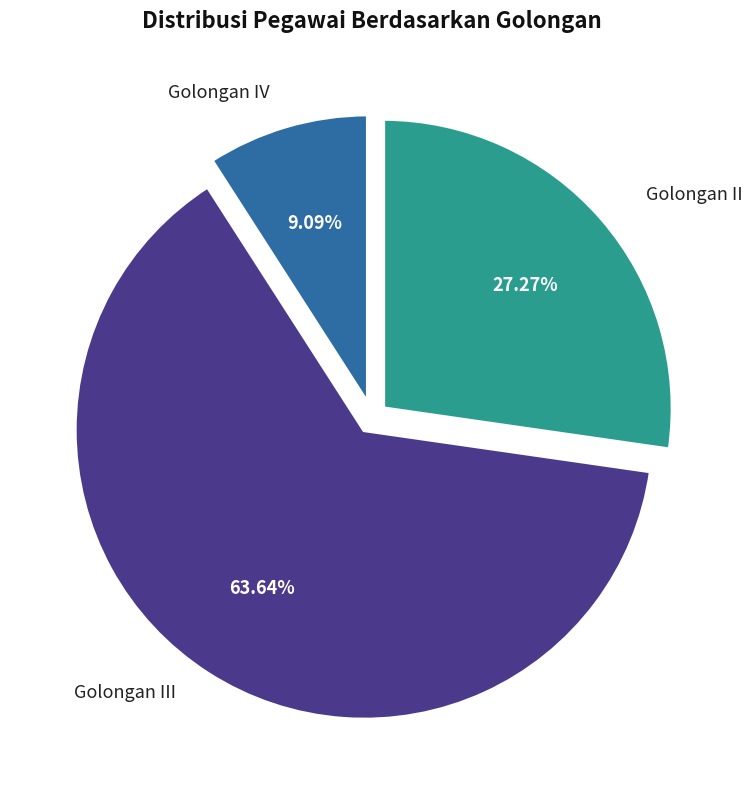

How many segments does this pie chart have?

3